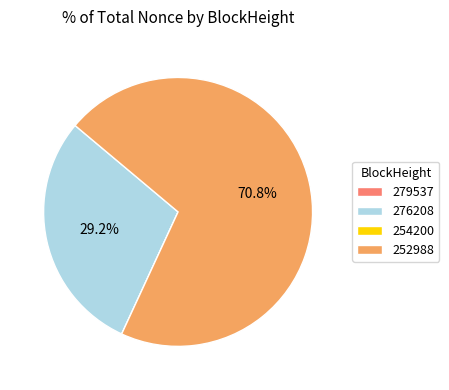

What is the largest slice in the pie chart?

252988